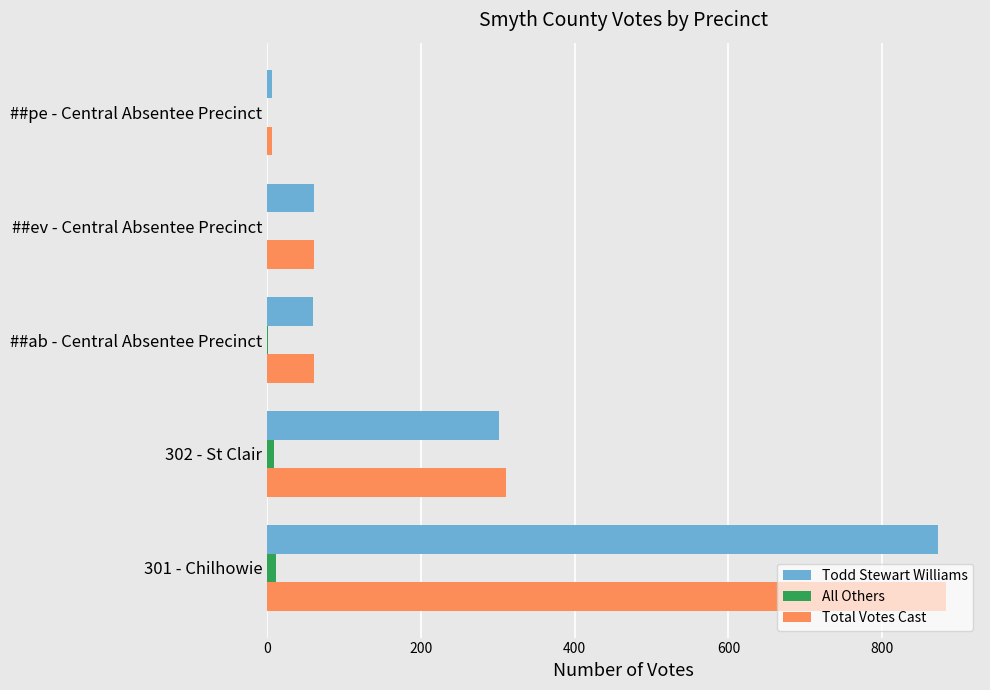

The value of All Others at ##ev - Central Absentee Precinct is 0. True or false?

True